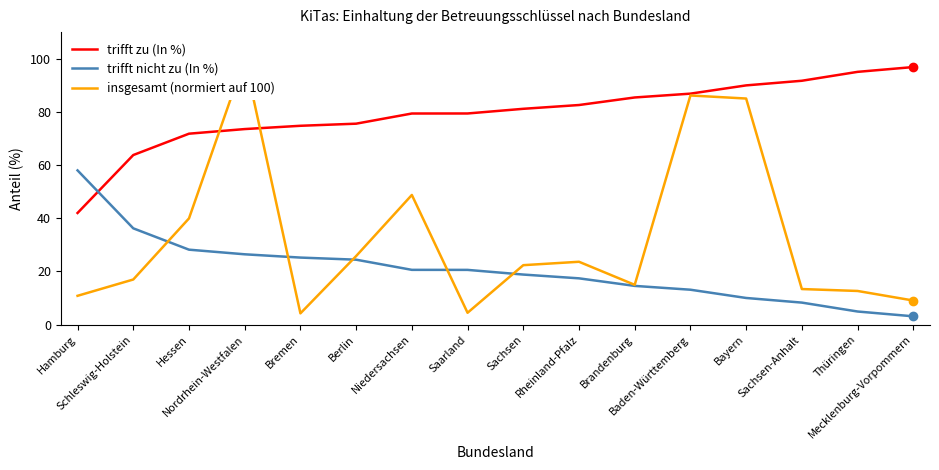

Reading left to right, transcribe all the data shown in this chart.

trifft zu (In %): 42.0	63.8	71.8	73.5	74.8	75.6	79.4	79.4	81.2	82.6	85.4	86.9	90.0	91.7	95.1	96.9
trifft nicht zu (In %): 58.0	36.2	28.2	26.5	25.2	24.4	20.6	20.6	18.8	17.4	14.6	13.1	10.0	8.3	4.9	3.1
insgesamt (normiert auf 100): 10.8	17.0	40.0	100.0	4.3	25.8	48.8	4.5	22.4	23.6	15.0	86.2	85.0	13.4	12.7	9.1